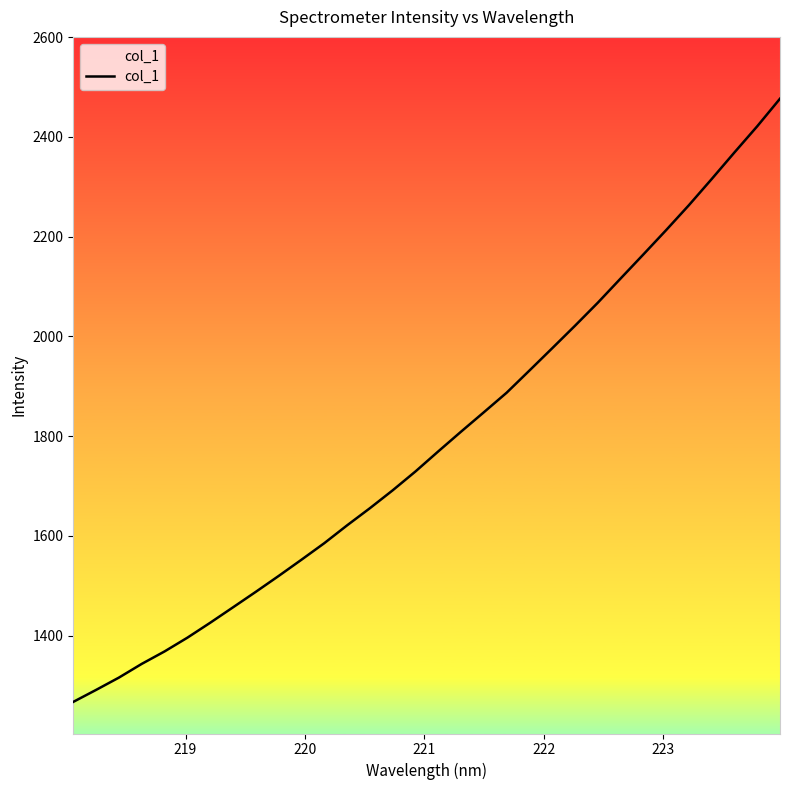

What is the sum of all values?

57359.6